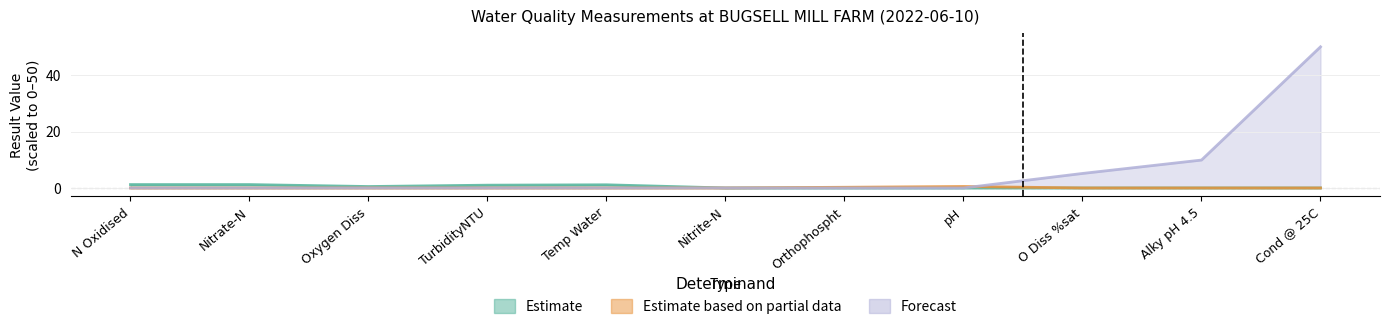

List the labels in order of value, largest first.

Cond @ 25C, Alky pH 4.5, O Diss %sat, N Oxidised, Nitrate-N, Oxygen Diss, TurbidityNTU, Temp Water, Nitrite-N, Orthophospht, pH